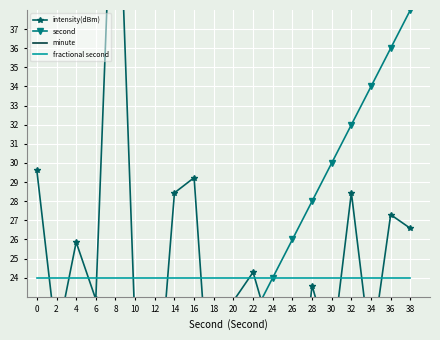

Reading left to right, what are all the values shown in this chart?

intensity(dBm): 29.6	20.7	25.9	22.9	50.0	21.3	15.6	28.4	29.2	14.4	22.8	24.3	20.7	14.2	23.6	20.0	28.5	20.0	27.3	26.6
second: 0.0	2.0	4.0	6.0	8.0	10.0	12.0	14.0	16.0	18.0	20.0	22.0	24.0	26.0	28.0	30.0	32.0	34.0	36.0	38.0
minute: 0.0	0.0	0.0	0.0	0.0	0.0	0.0	0.0	0.0	0.0	0.0	0.0	0.0	0.0	0.0	0.0	0.0	0.0	0.0	0.0
fractional second: 24.0	24.0	24.0	24.0	24.0	24.0	24.0	24.0	24.0	24.0	24.0	24.0	24.0	24.0	24.0	24.0	24.0	24.0	24.0	24.0